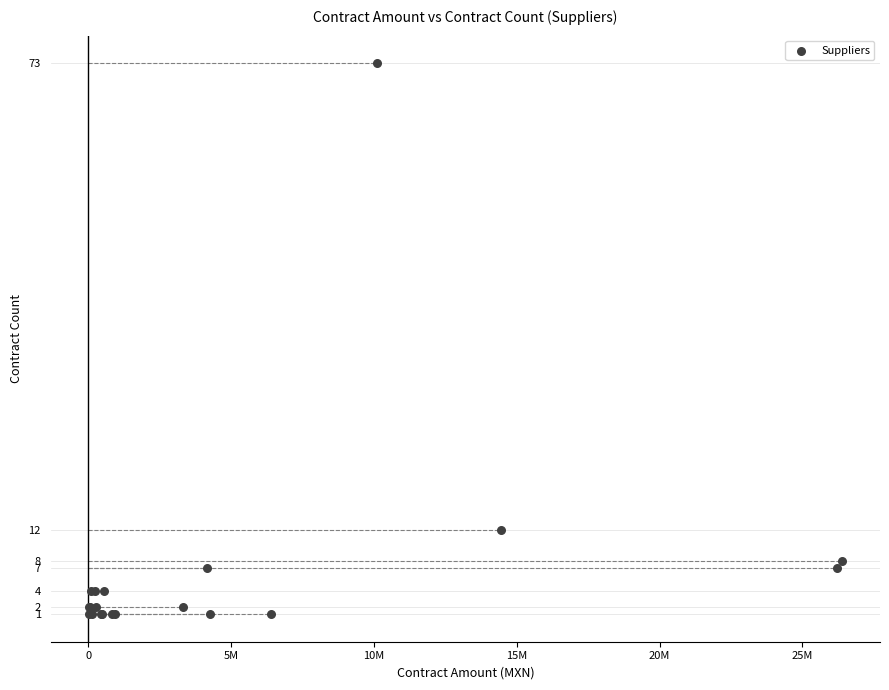

What Y value in the scatter plot is closest to 37?

12